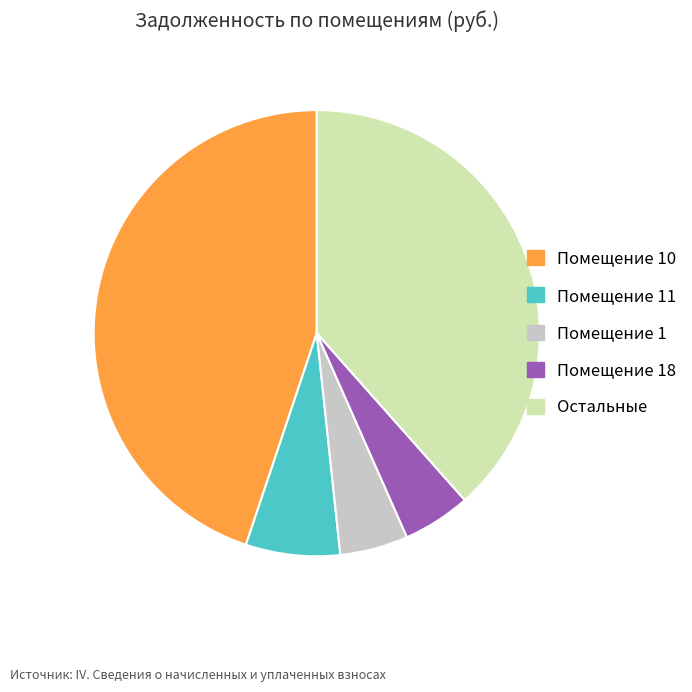

Which slice is the largest?

Помещение 10